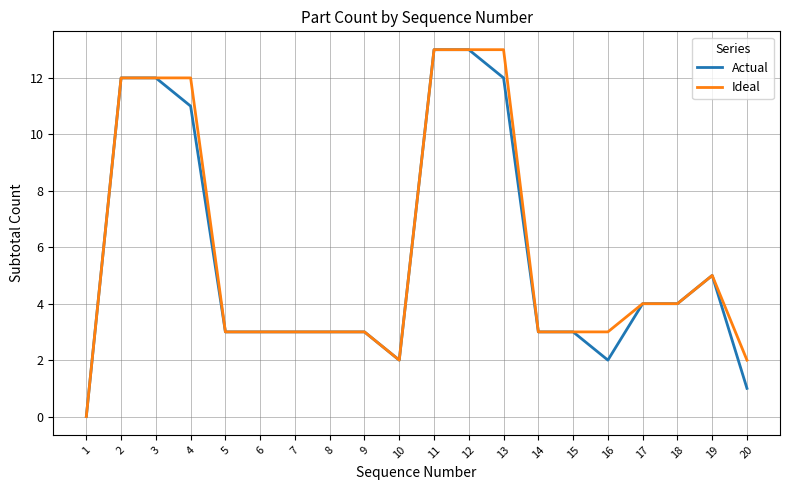

What is the highest value of the Ideal series?

13